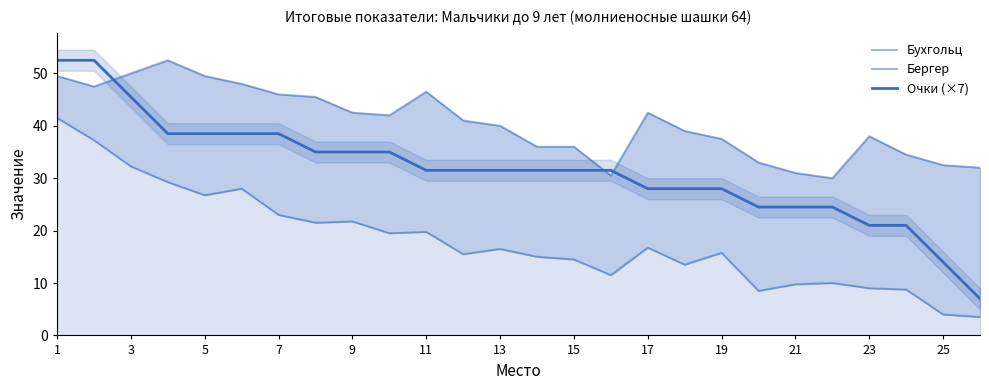

Reading left to right, what are all the values shown in this chart?

Бухгольц: 49.5	47.5	50.0	52.5	49.5	48.0	46.0	45.5	42.5	42.0	46.5	41.0	40.0	36.0	36.0	30.5	42.5	39.0	37.5	33.0	31.0	30.0	38.0	34.5	32.5	32.0
Бергер: 41.5	37.2	32.2	29.2	26.8	28.0	23.0	21.5	21.8	19.5	19.8	15.5	16.5	15.0	14.5	11.5	16.8	13.5	15.8	8.5	9.8	10.0	9.0	8.8	4.0	3.5
Очки (×7): 52.5	52.5	45.5	38.5	38.5	38.5	38.5	35.0	35.0	35.0	31.5	31.5	31.5	31.5	31.5	31.5	28.0	28.0	28.0	24.5	24.5	24.5	21.0	21.0	14.0	7.0